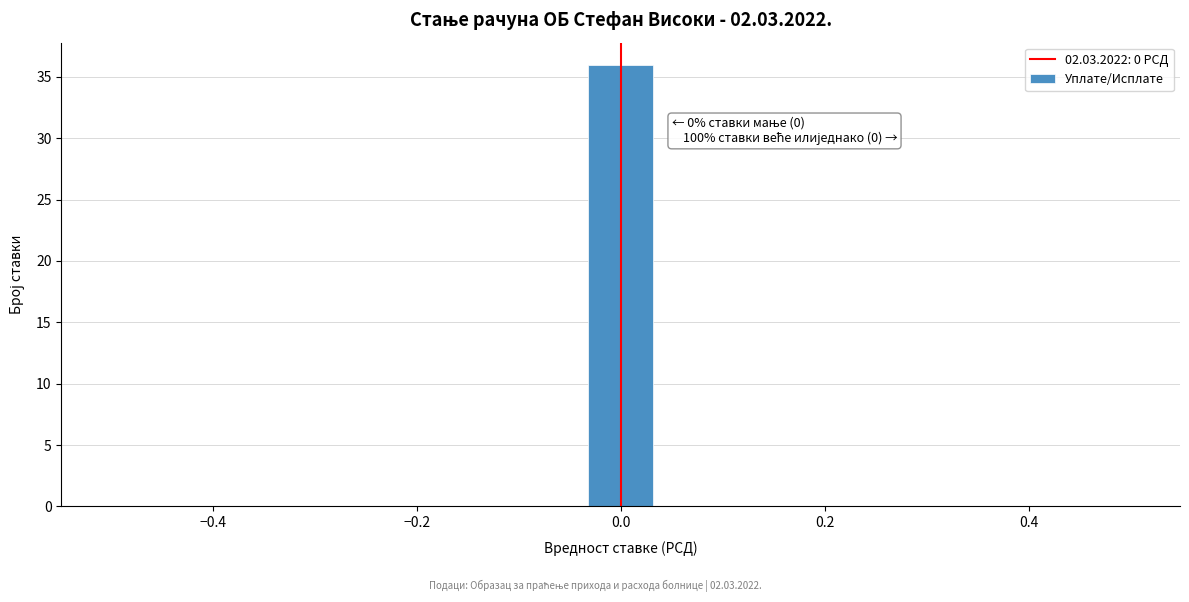

Around what value on the x-axis is the tallest bar? Give the approximate position of its centre, as read against the axis.

0.00